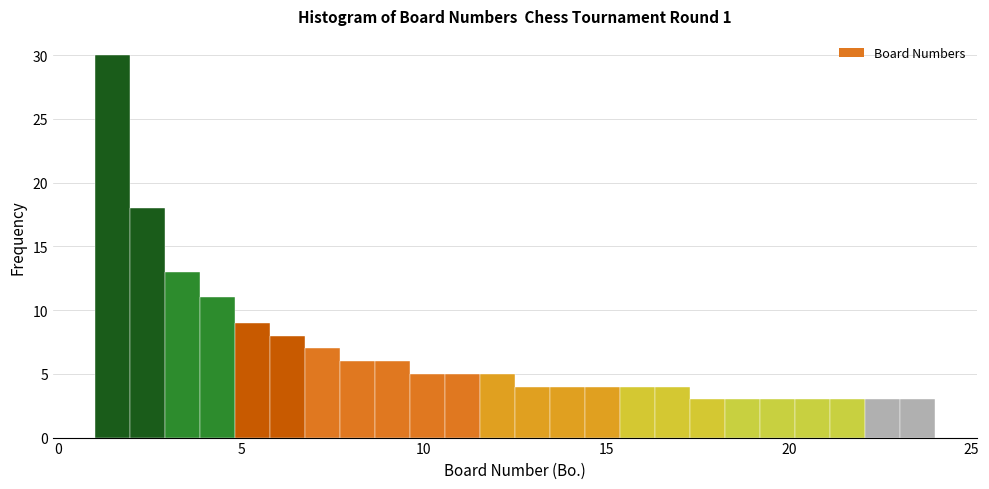

Read against the x-axis, roughly where is the centre of the tallest bar?

1.5